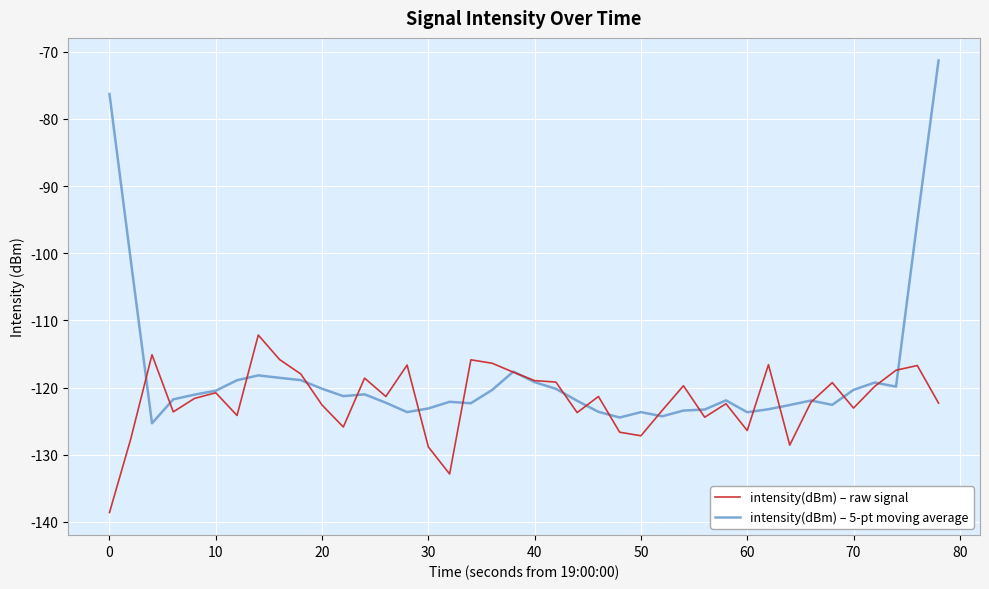

Rank the series by their average value, from lowest to highest.

intensity(dBm) – raw signal, intensity(dBm) – 5-pt moving average